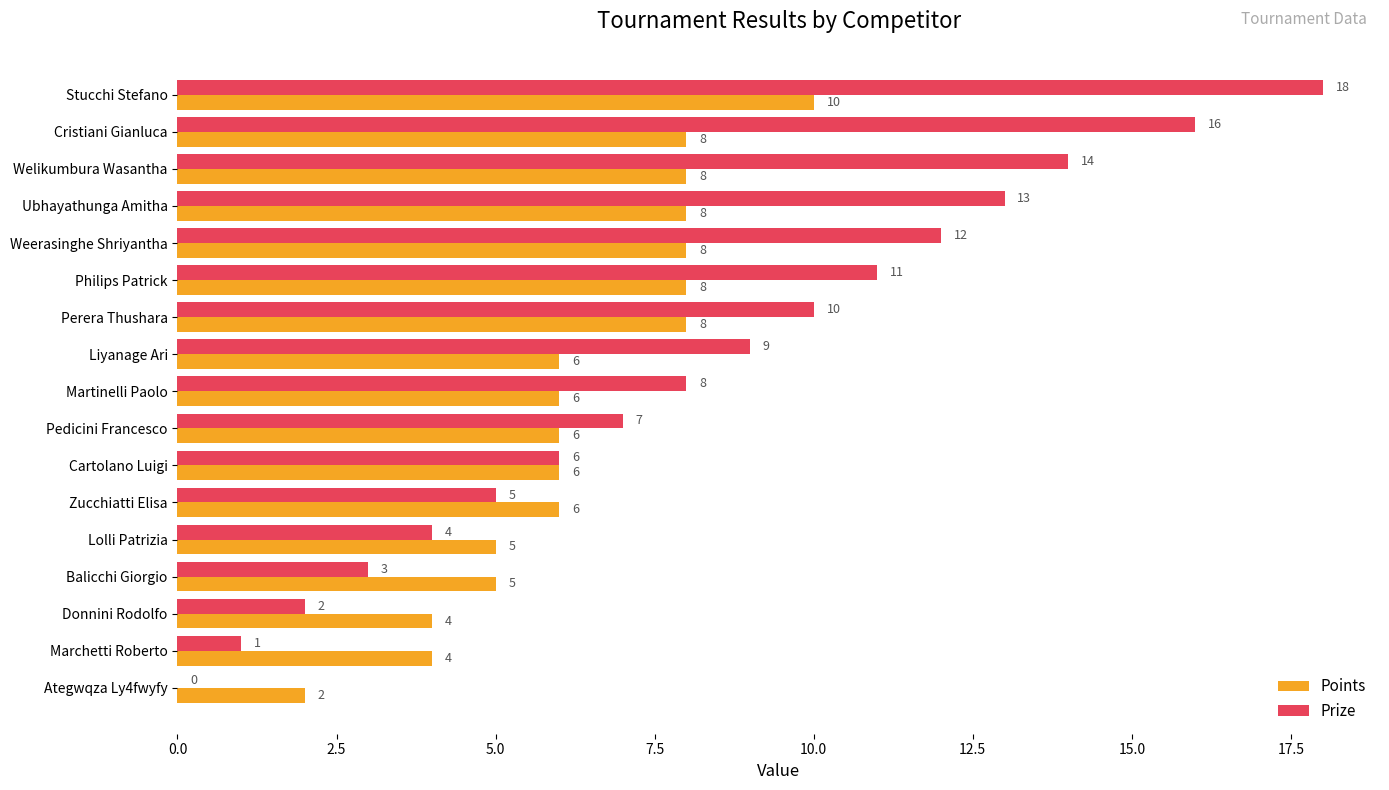

What is the sum of all Prize values?

139